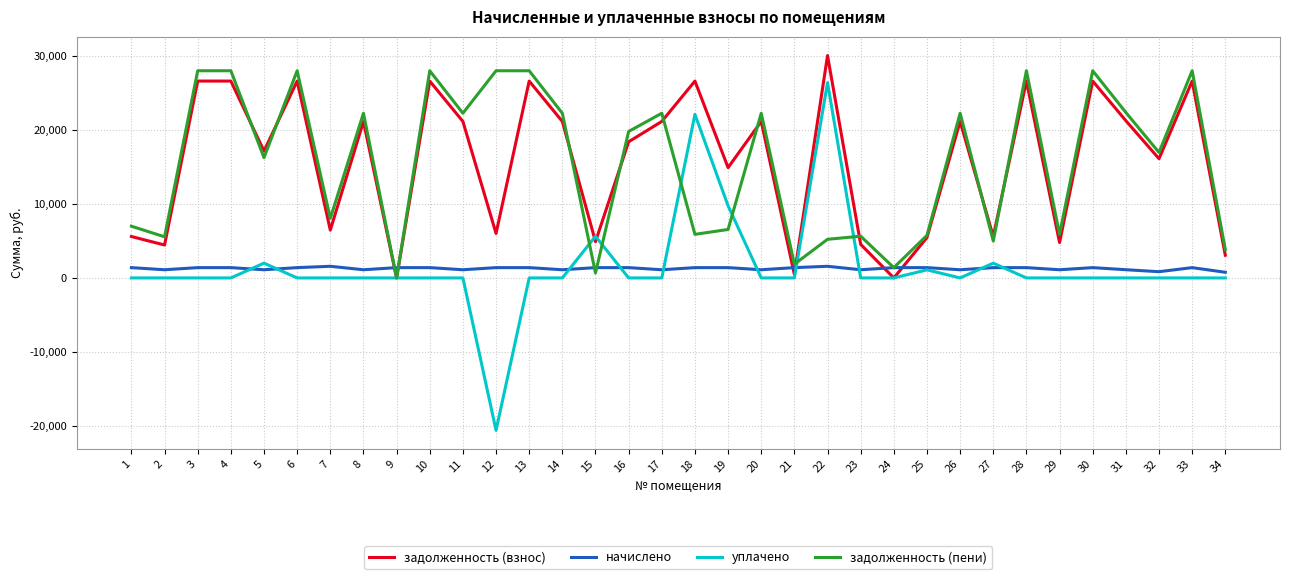

What is the difference between the maximum and minimum values in the начислено series?

809.7